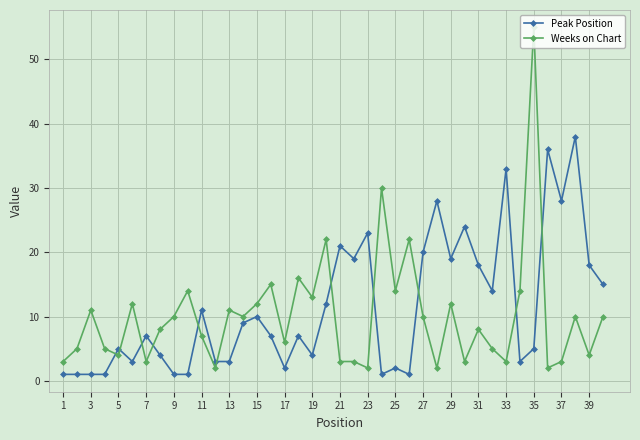

Which series has the widest spread of values?

Weeks on Chart